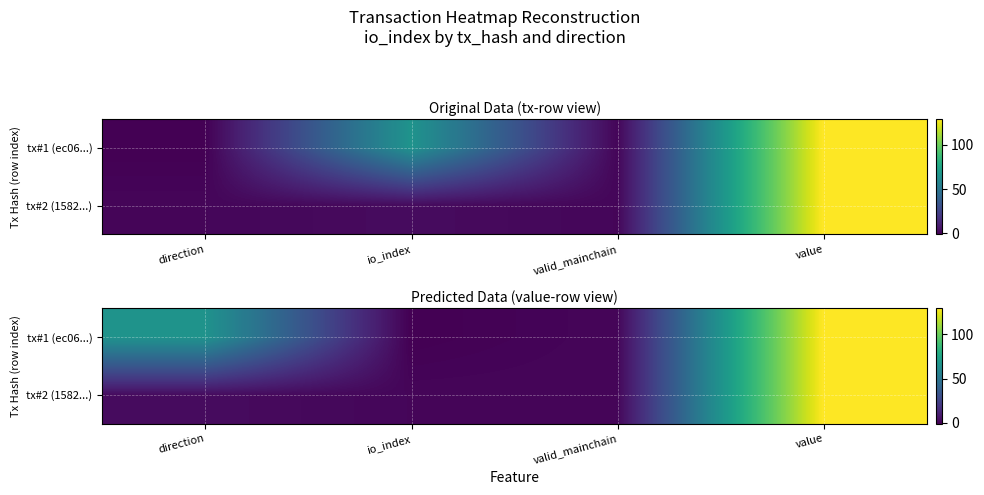

Count the number of data series in this chart.

2